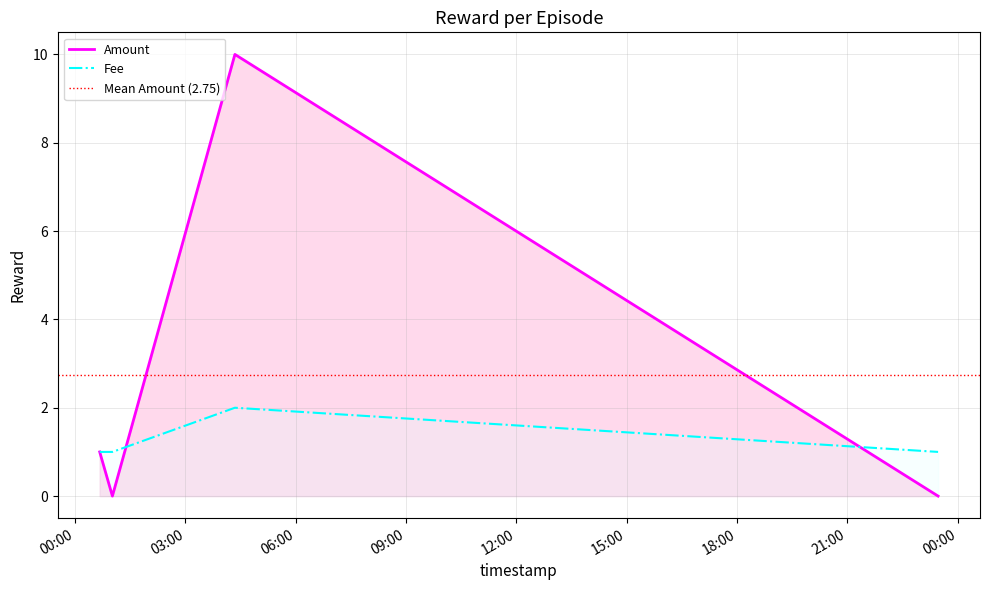

The Amount series shows 10 at 2017-06-28 04:20:39. True or false?

True